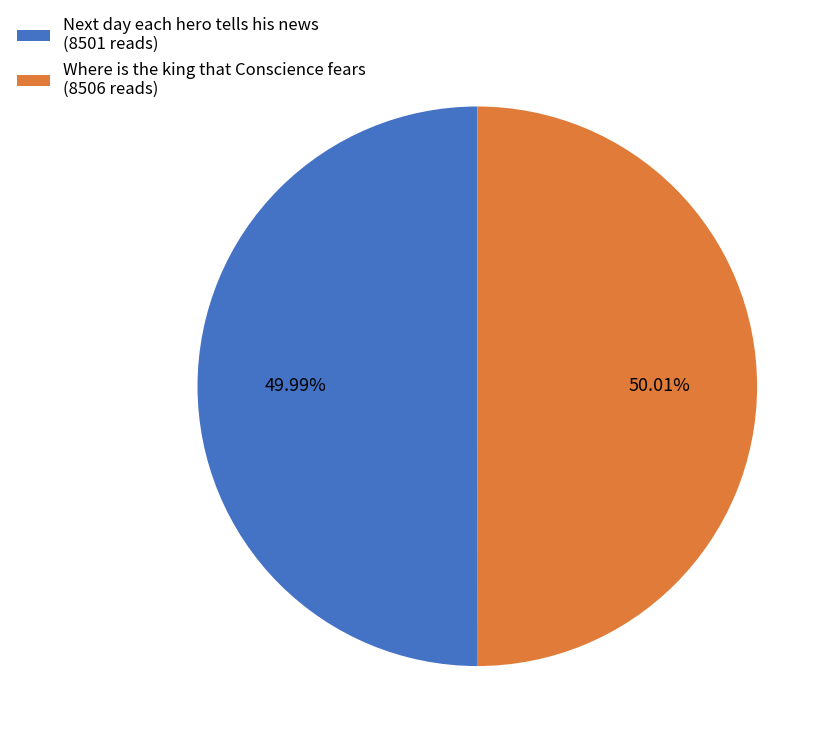

To the nearest percent, what is the combined percentage of Next day each hero tells his news and Where is the king that Conscience fears?

100%